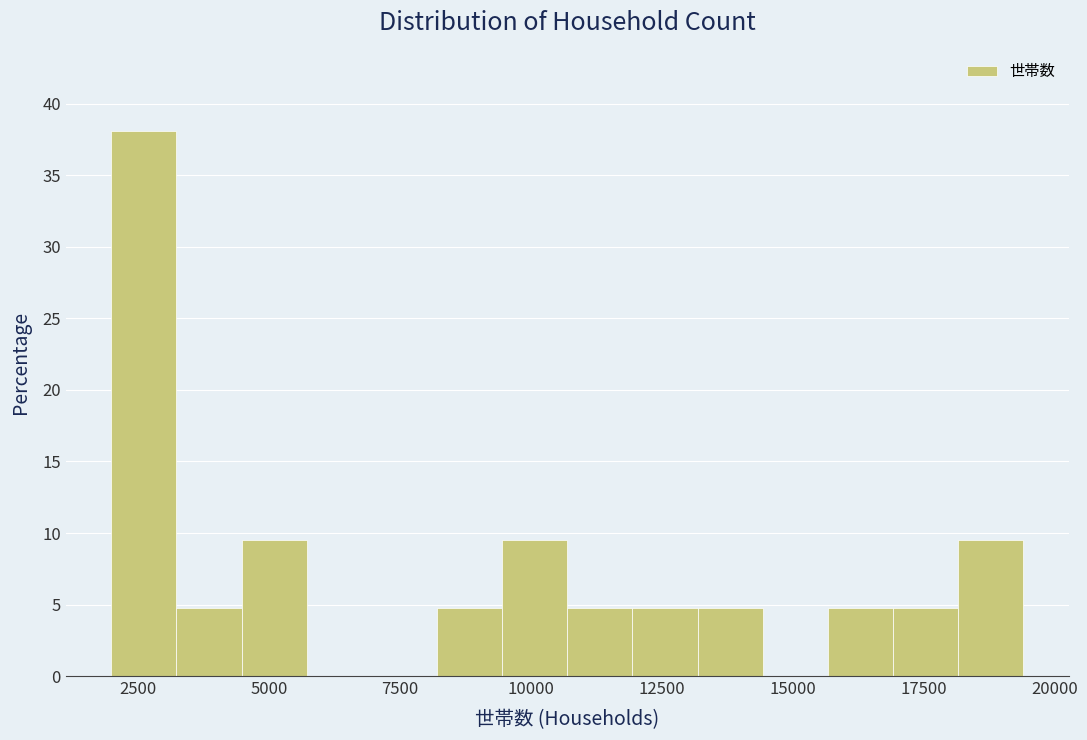

Read against the x-axis, roughly where is the centre of the tallest bar?

2500